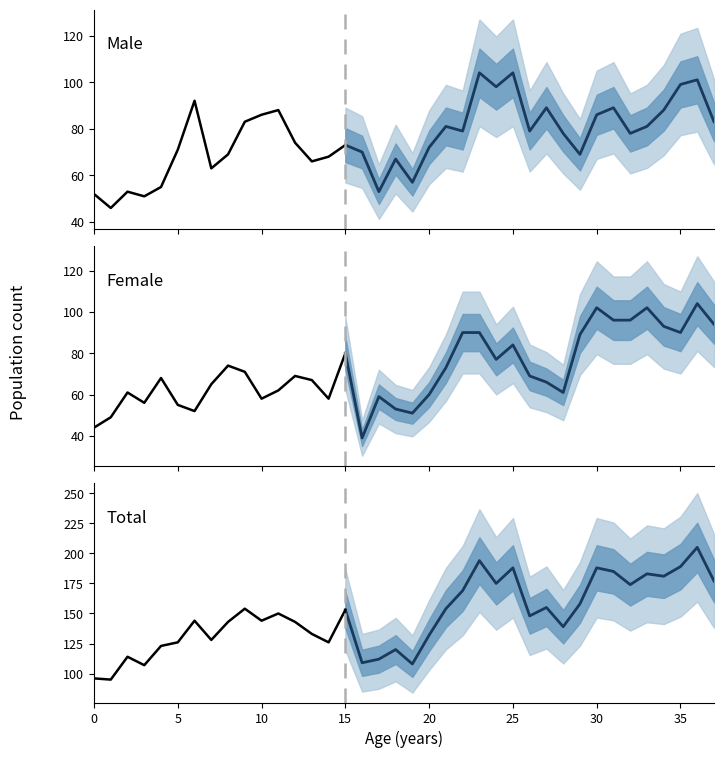

How many values in the Male (計) series exceed 78?

18